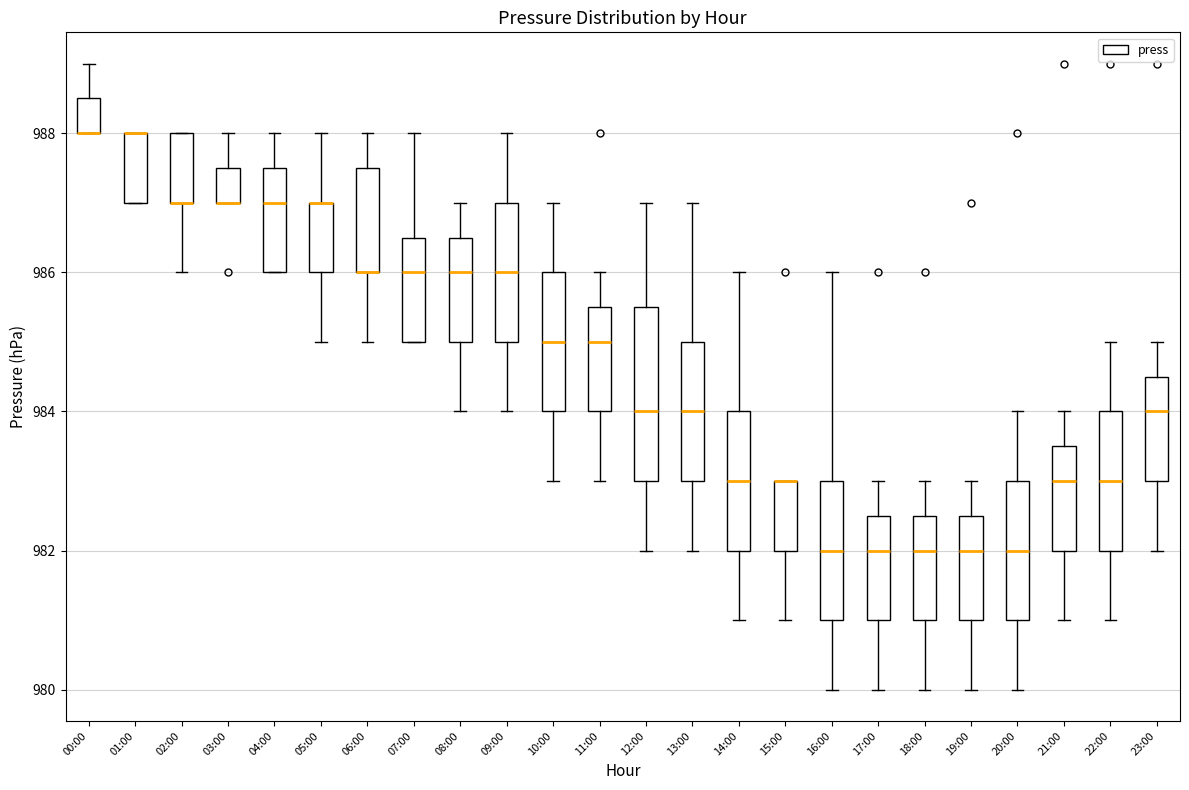

Where is the upper edge of the box for 06:00 on the y-axis? The values are not printed on the chart, so give them approximately, as read against the axis.

987.6